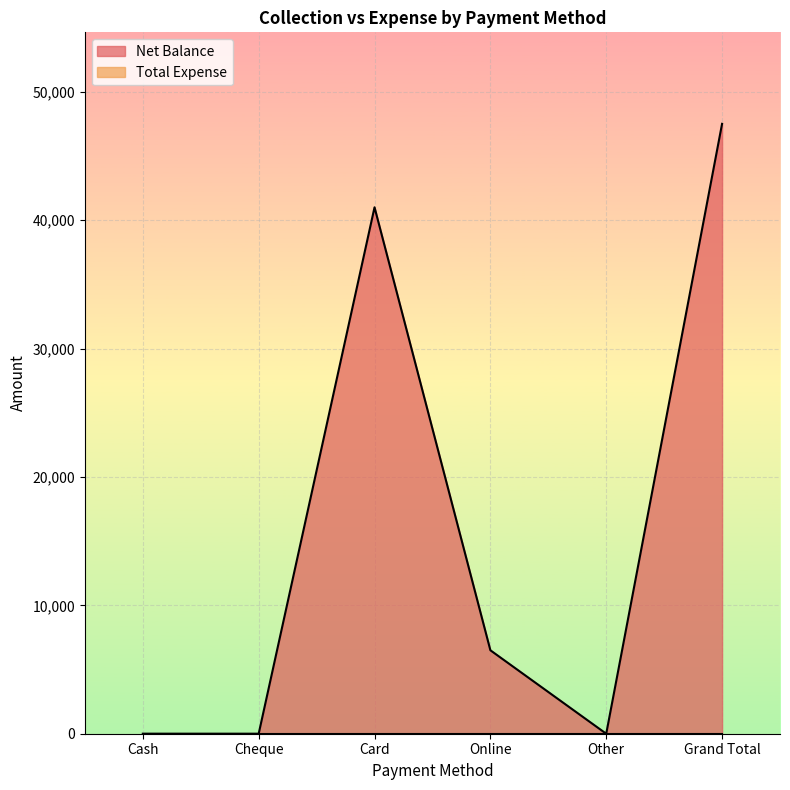

What is the change in value from Other to Grand Total?

+47502